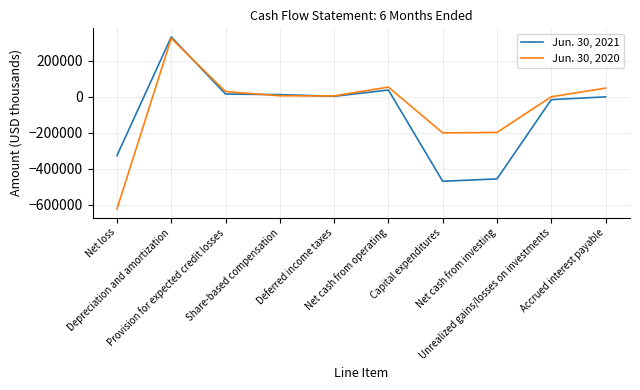

Which category has the lowest value across all series?

Net loss